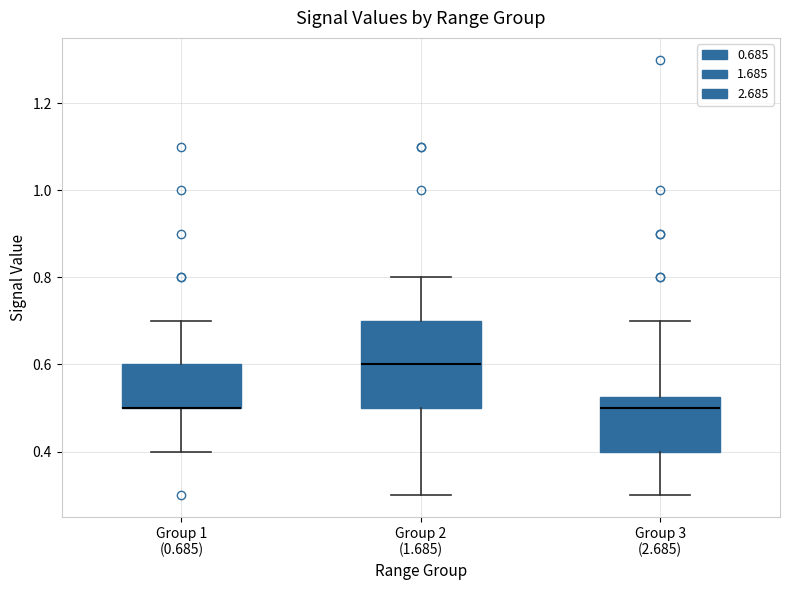

Reading left to right, transcribe this box plot: for each box, give where its median line is, the range the box spans, and where its two whiskers end, as read against the y-axis. The values are not printed on the chart, so give them approximately, as read against the axis.

Group 1 (0.685): median 0.50 (drawn on the box's lower edge), box 0.50 to 0.60, whiskers 0.40 to 0.70
Group 2 (1.685): median 0.60, box 0.50 to 0.70, whiskers 0.30 to 0.80
Group 3 (2.685): median 0.50, box 0.40 to 0.52, whiskers 0.30 to 0.70